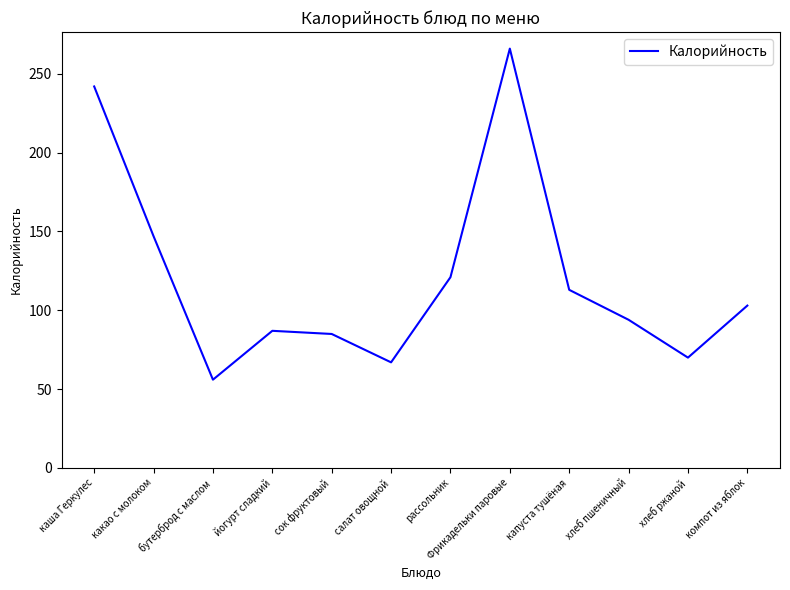

What is the average value?

121